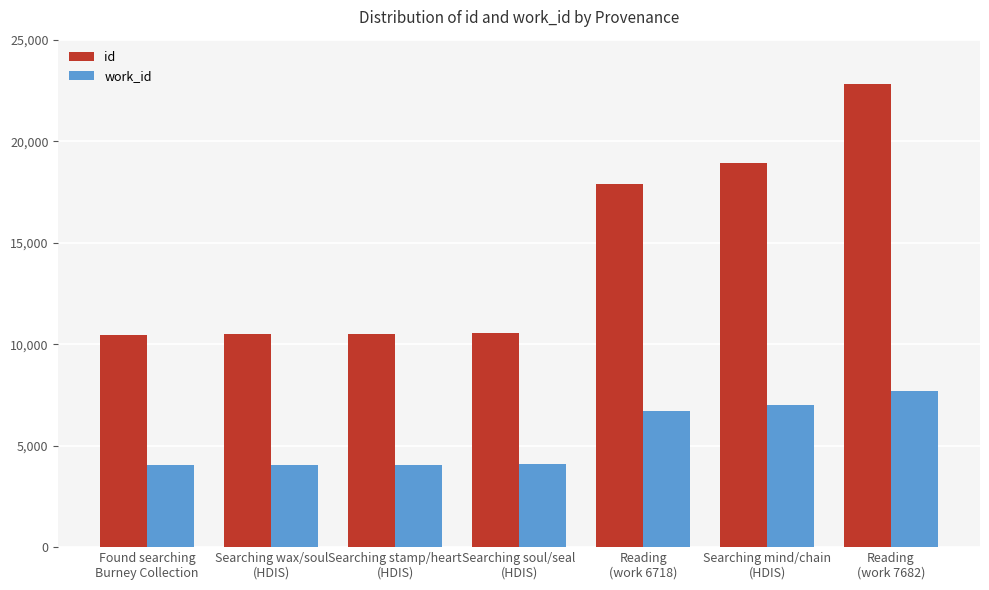

What is the difference between the maximum and minimum values in the id series?

12346